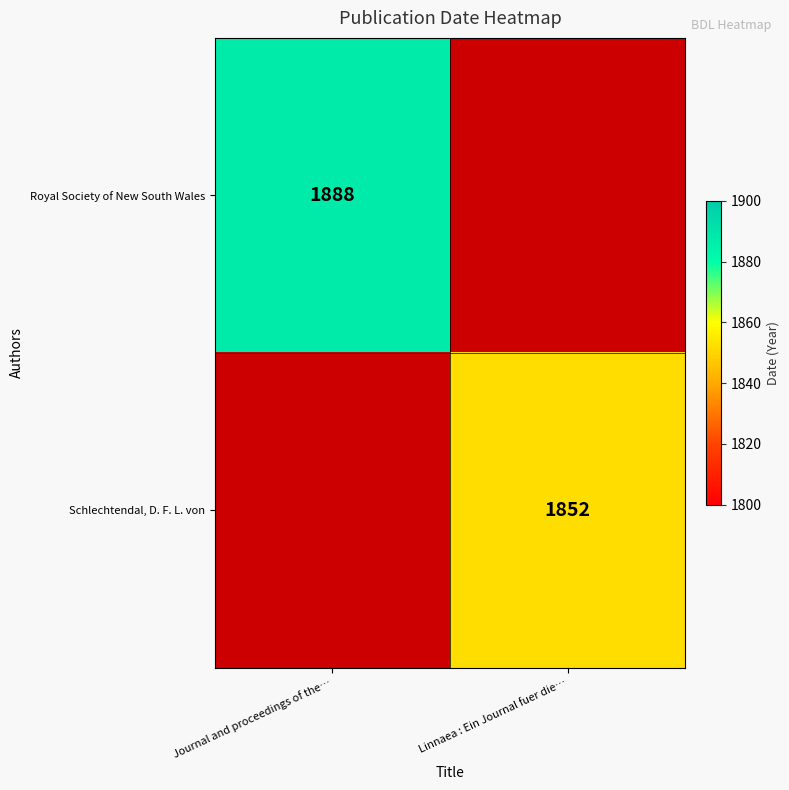

The value of Royal Society of New South Wales at Journal and proceedings of the… is 1888. True or false?

True